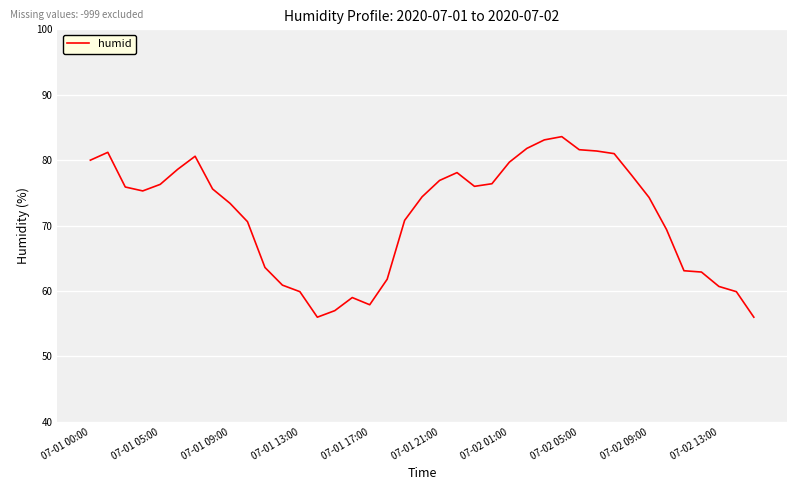

What is the greatest value displayed?

83.6